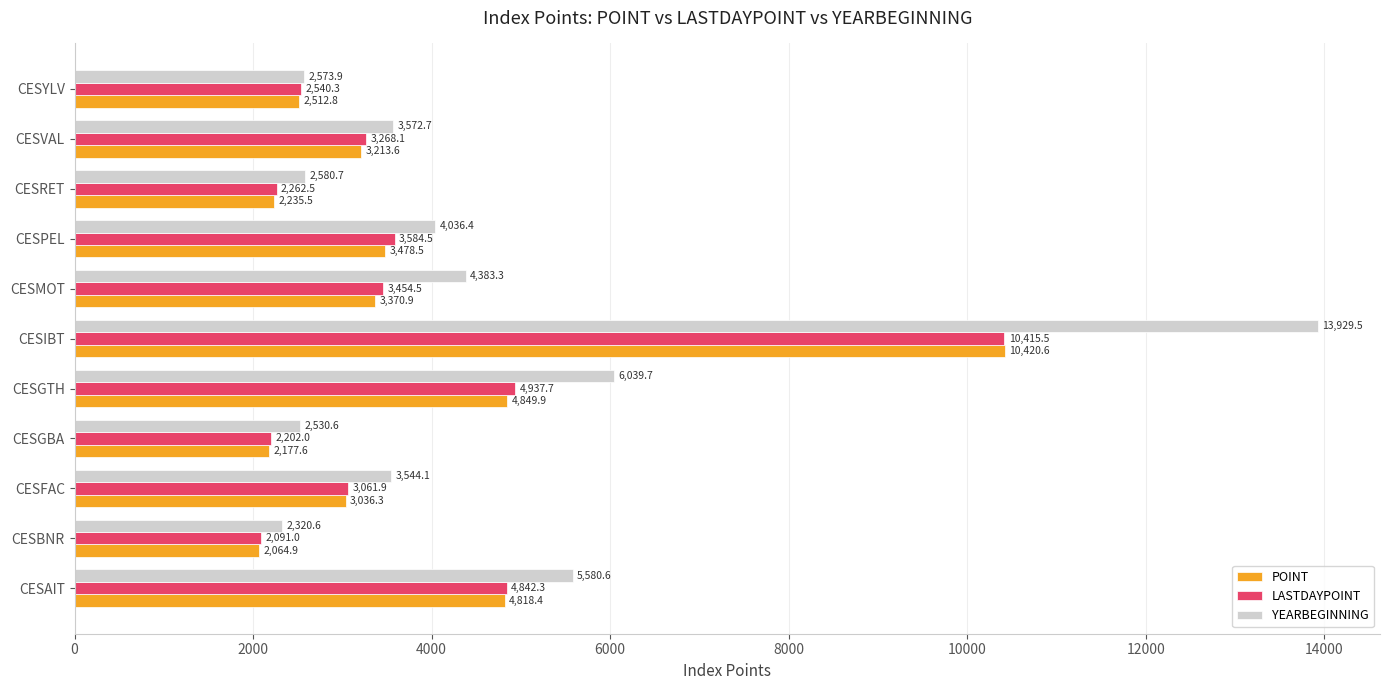

The value of POINT at CESFAC is 3036.3. True or false?

True